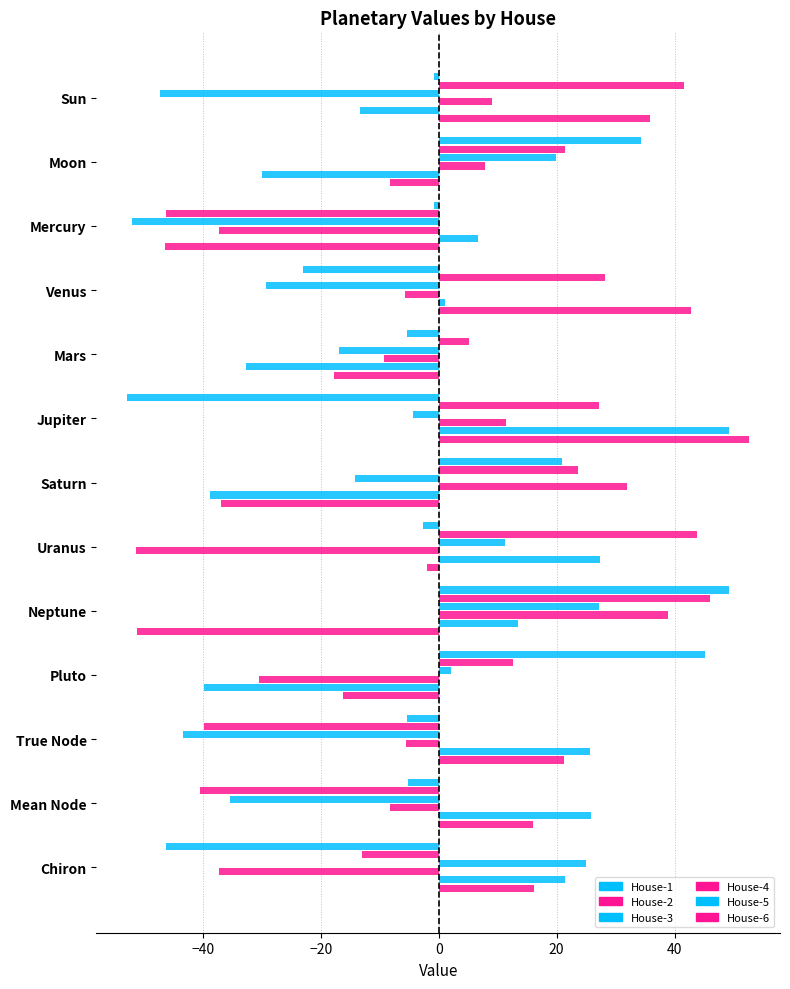

How many categories are shown in the chart?

13